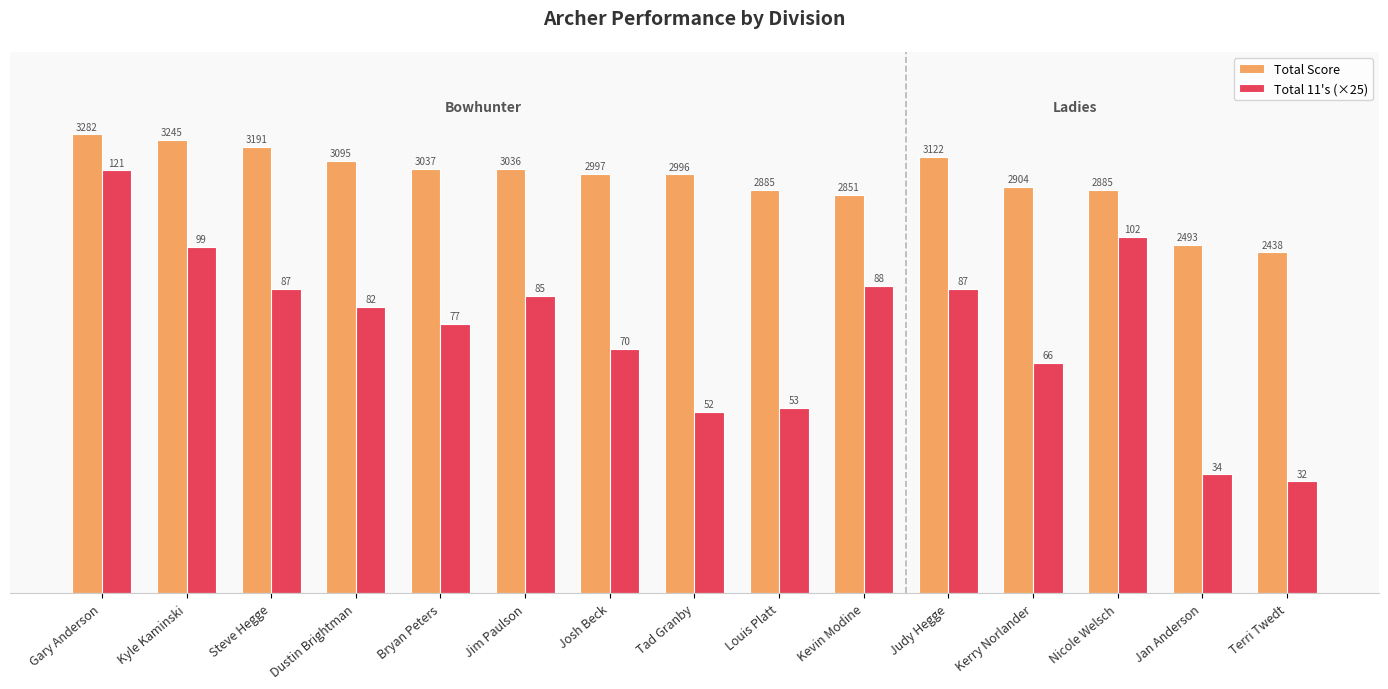

What is the sum of all Total 11's (×25) values?

28375